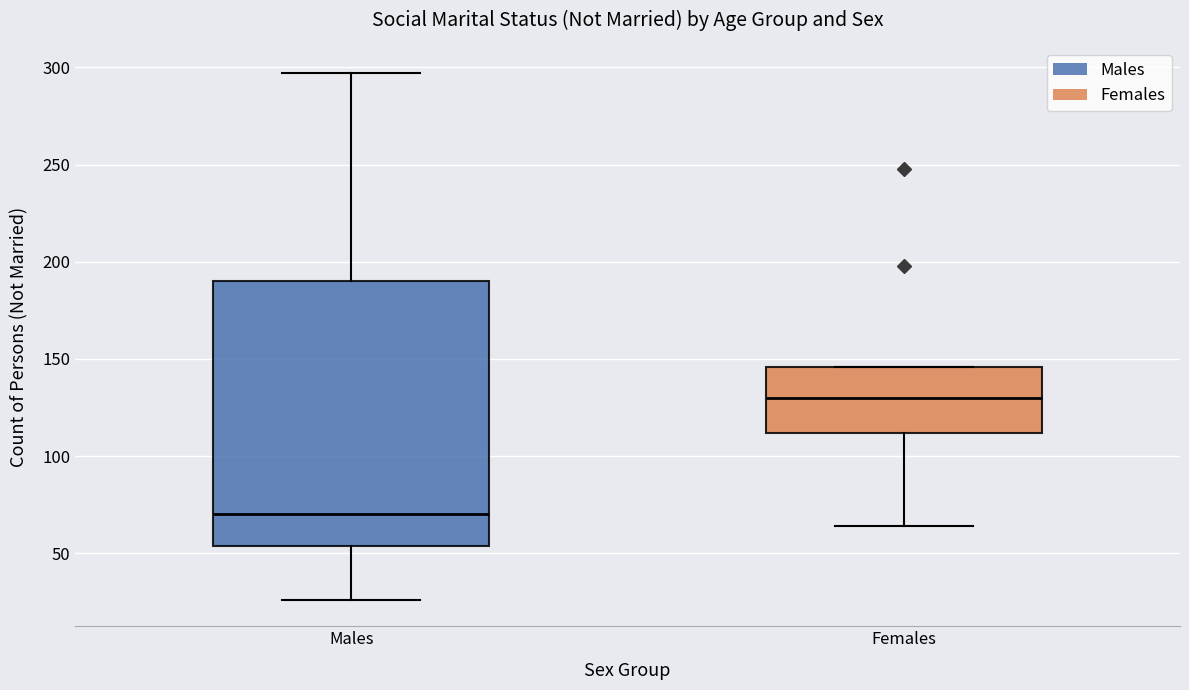

Reading left to right, read every box against the y-axis: the position of its median line, the range the box covers, and the ends of its whiskers. The values are not printed on the chart, so give them approximately, as read against the axis.

Males: median 70, box 55 to 190, whiskers 25 to 295
Females: median 130, box 110 to 145, whiskers 65 to 145